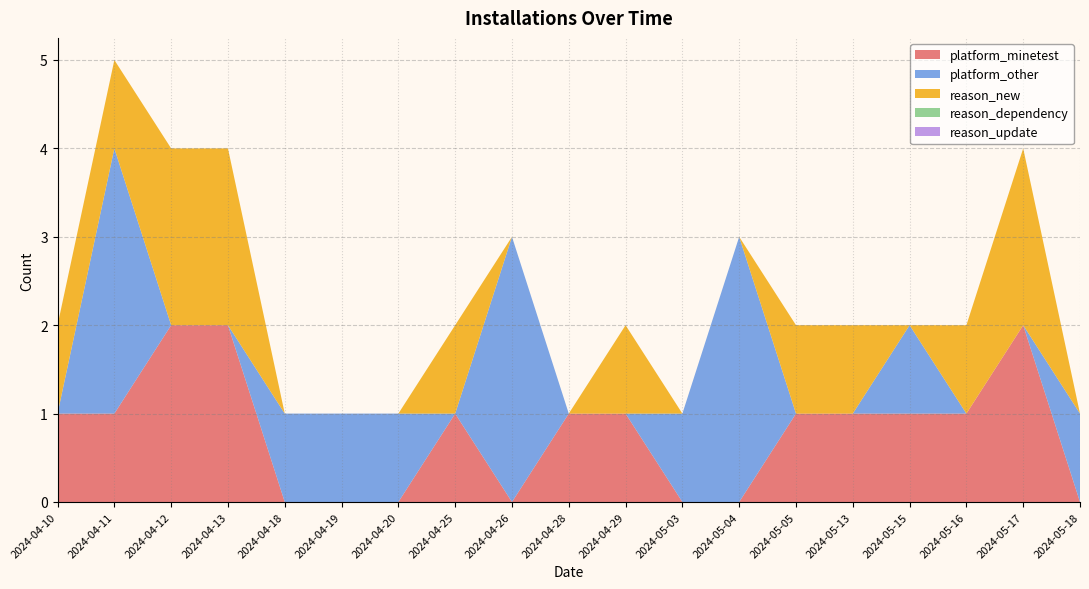

Reading right to left, extract all data points from this chart.

platform_minetest: 2024-05-18=0	2024-05-17=2	2024-05-16=1	2024-05-15=1	2024-05-13=1	2024-05-05=1	2024-05-04=0	2024-05-03=0	2024-04-29=1	2024-04-28=1	2024-04-26=0	2024-04-25=1	2024-04-20=0	2024-04-19=0	2024-04-18=0	2024-04-13=2	2024-04-12=2	2024-04-11=1	2024-04-10=1
platform_other: 2024-05-18=1	2024-05-17=0	2024-05-16=0	2024-05-15=1	2024-05-13=0	2024-05-05=0	2024-05-04=3	2024-05-03=1	2024-04-29=0	2024-04-28=0	2024-04-26=3	2024-04-25=0	2024-04-20=1	2024-04-19=1	2024-04-18=1	2024-04-13=0	2024-04-12=0	2024-04-11=3	2024-04-10=0
reason_new: 2024-05-18=0	2024-05-17=2	2024-05-16=1	2024-05-15=0	2024-05-13=1	2024-05-05=1	2024-05-04=0	2024-05-03=0	2024-04-29=1	2024-04-28=0	2024-04-26=0	2024-04-25=1	2024-04-20=0	2024-04-19=0	2024-04-18=0	2024-04-13=2	2024-04-12=2	2024-04-11=1	2024-04-10=1
reason_dependency: 2024-05-18=0	2024-05-17=0	2024-05-16=0	2024-05-15=0	2024-05-13=0	2024-05-05=0	2024-05-04=0	2024-05-03=0	2024-04-29=0	2024-04-28=0	2024-04-26=0	2024-04-25=0	2024-04-20=0	2024-04-19=0	2024-04-18=0	2024-04-13=0	2024-04-12=0	2024-04-11=0	2024-04-10=0
reason_update: 2024-05-18=0	2024-05-17=0	2024-05-16=0	2024-05-15=0	2024-05-13=0	2024-05-05=0	2024-05-04=0	2024-05-03=0	2024-04-29=0	2024-04-28=0	2024-04-26=0	2024-04-25=0	2024-04-20=0	2024-04-19=0	2024-04-18=0	2024-04-13=0	2024-04-12=0	2024-04-11=0	2024-04-10=0